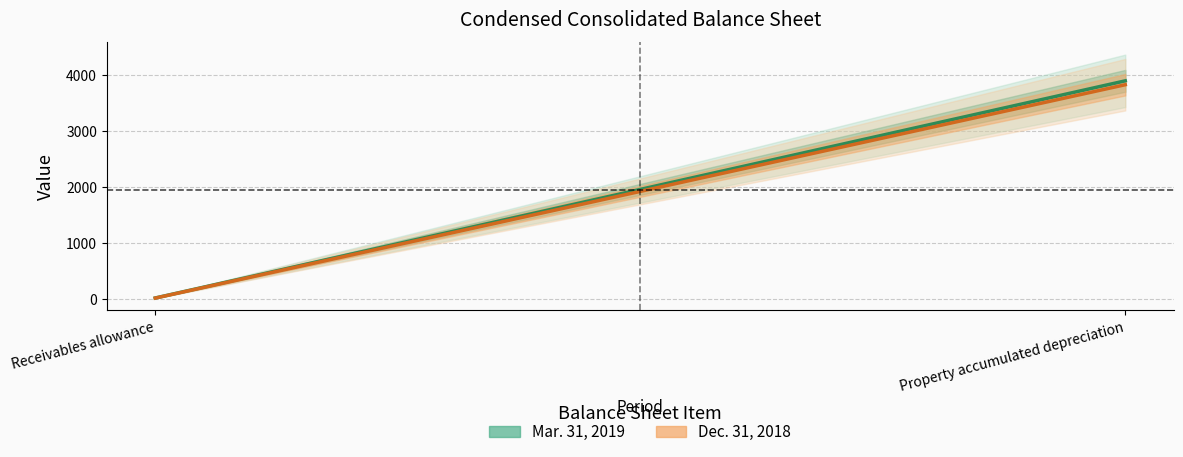

Is the value of Mar. 31, 2019 at Property accumulated depreciation greater than the value of Dec. 31, 2018 at Receivables allowance?

Yes